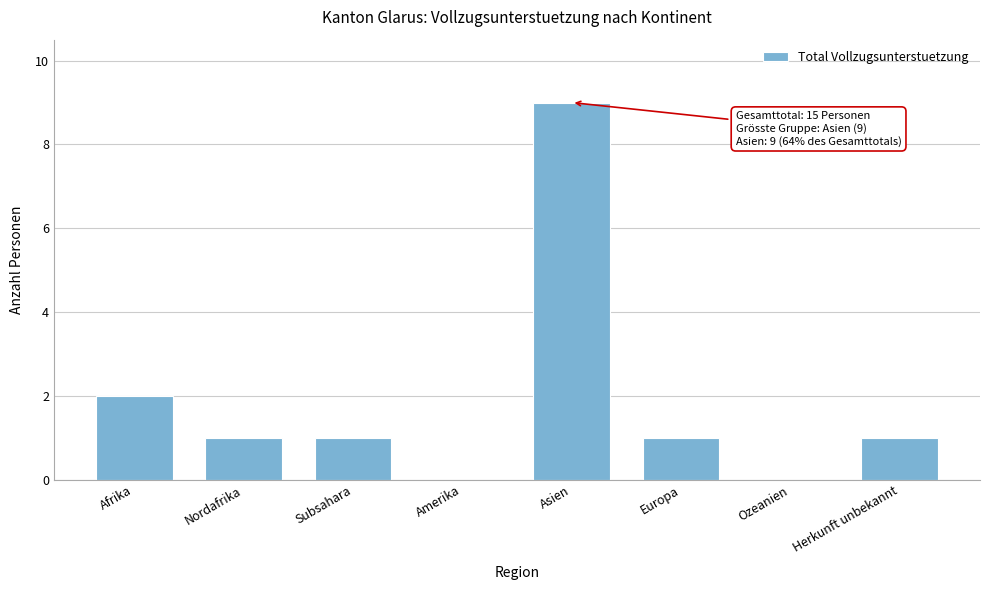

Reading left to right, what are all the values shown in this chart?

Afrika=2	Nordafrika=1	Subsahara=1	Amerika=0	Asien=9	Europa=1	Ozeanien=0	Herkunft unbekannt=1